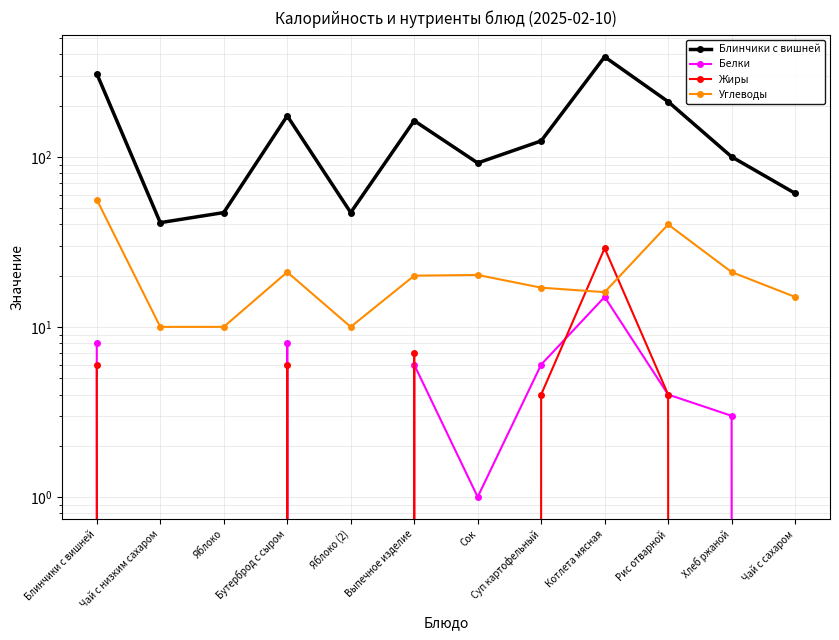

Is the value of Углеводы at Блинчики с вишней greater than the value of Жиры at Чай с низким сахаром?

Yes